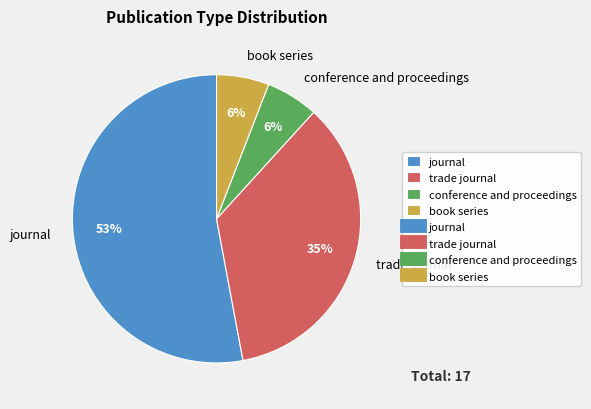

Which slice is the largest?

journal